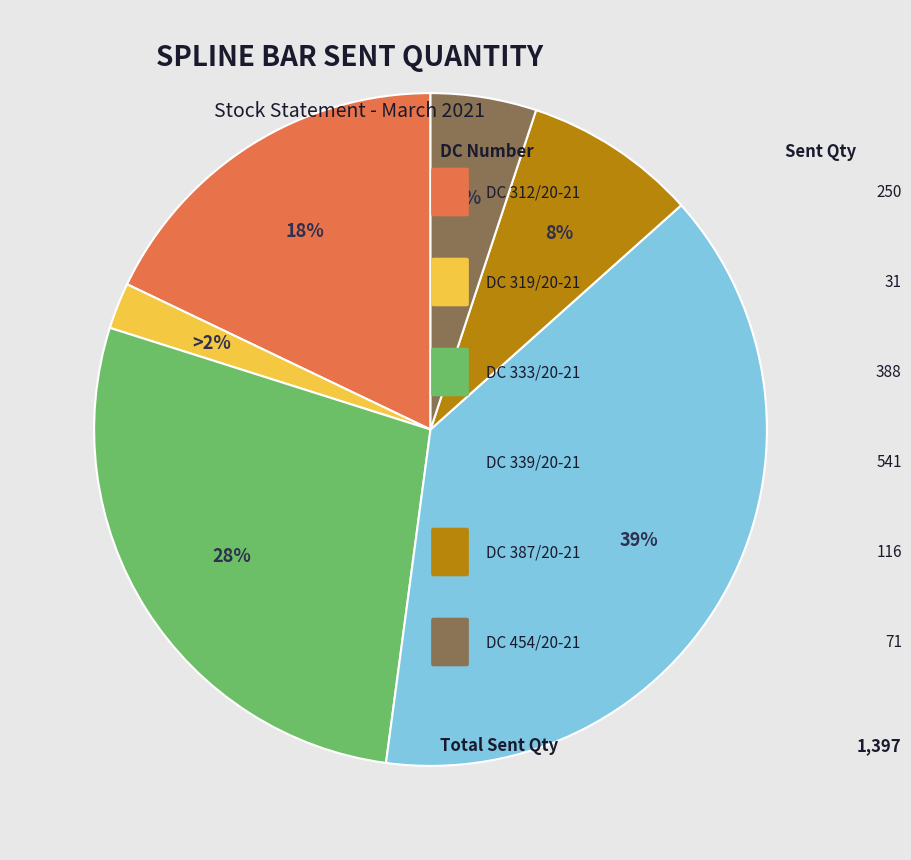

How many segments does this pie chart have?

6